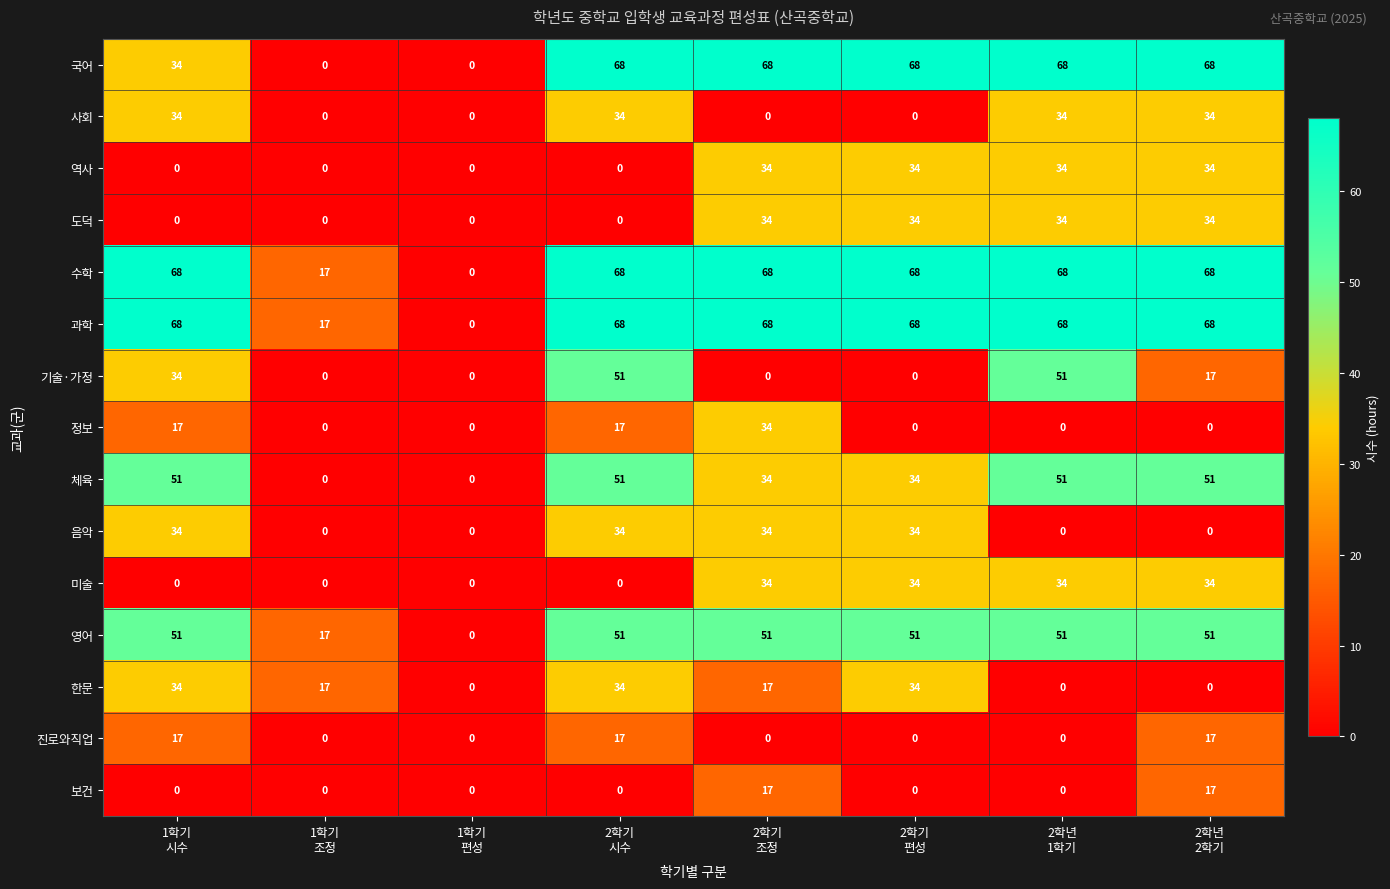

Count the 체육 values in the range 34 to 51.

6